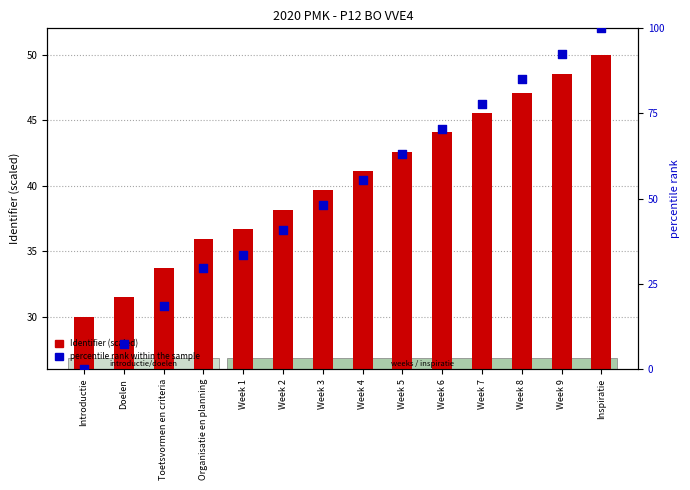

Which series has the widest spread of Y values?

percentile rank within the sample